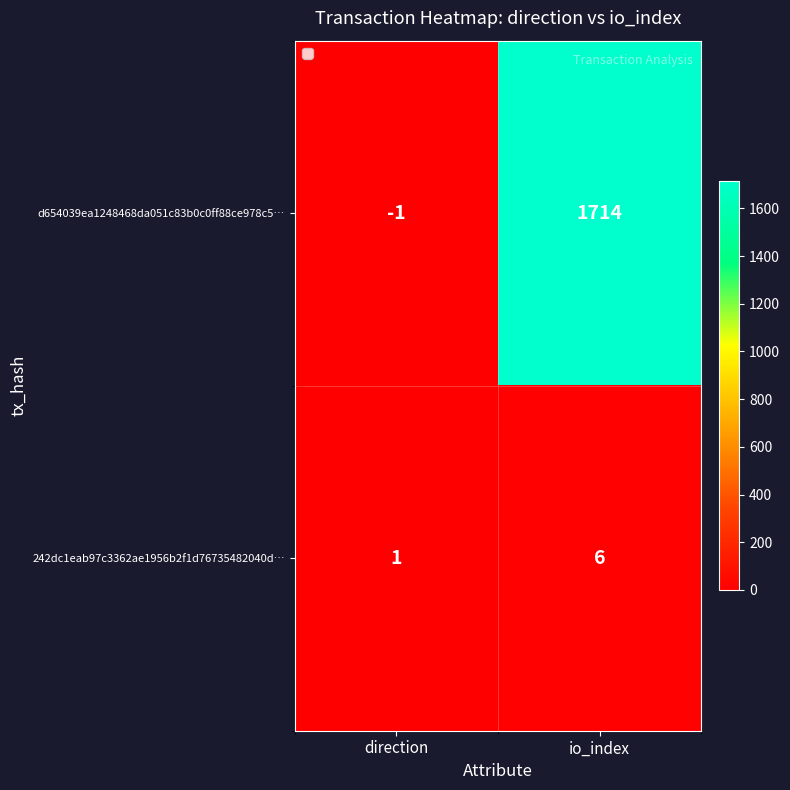

Between direction and io_index, which series saw the biggest shift?

d654039ea1248468da051c83b0c0ff88ce978c5…